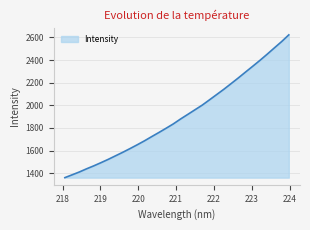

How many lines are shown in the chart?

1